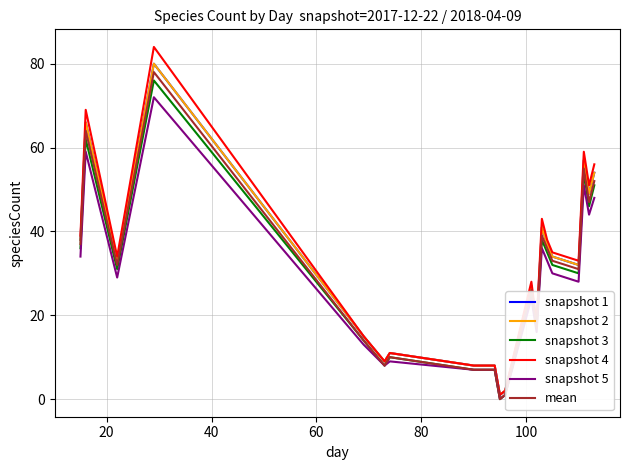

True or false: snapshot 4 has more than 1 interior local peaks.

True